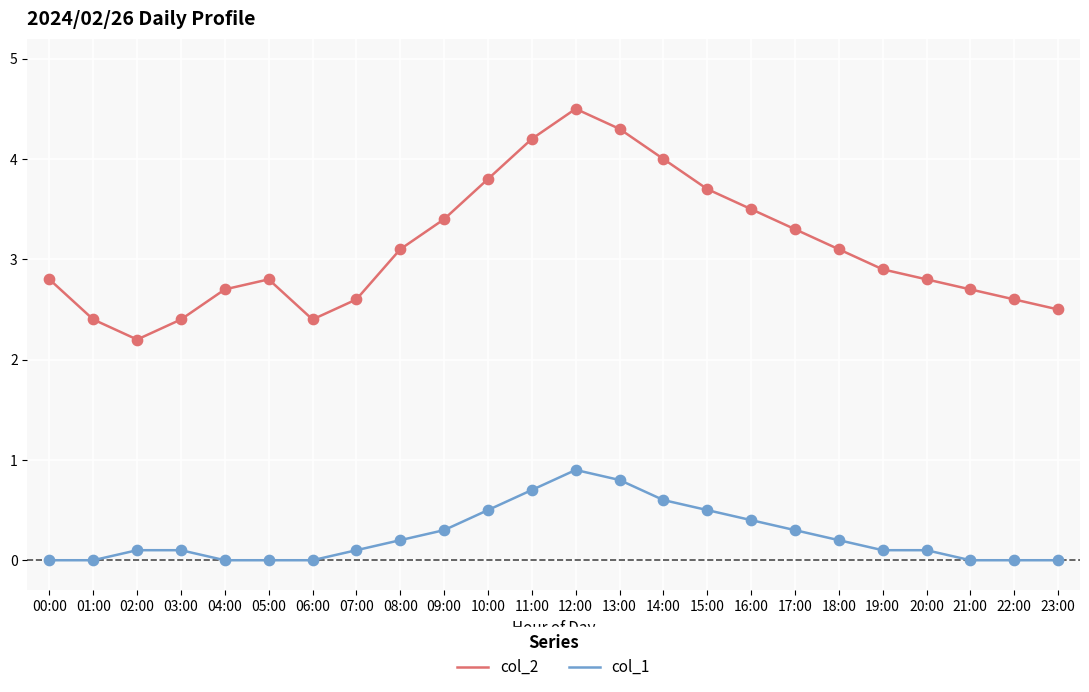

What is the total value across all series at 11:00?

4.9